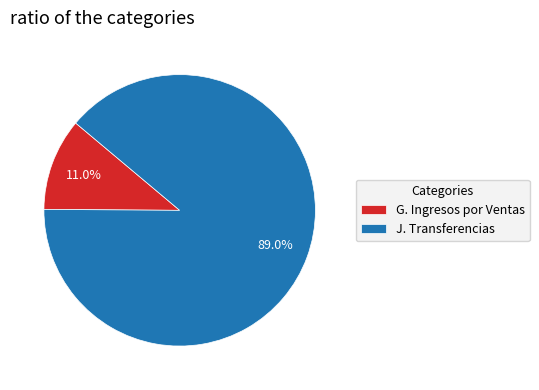

Which category has the biggest portion of the pie?

J. Transferencias